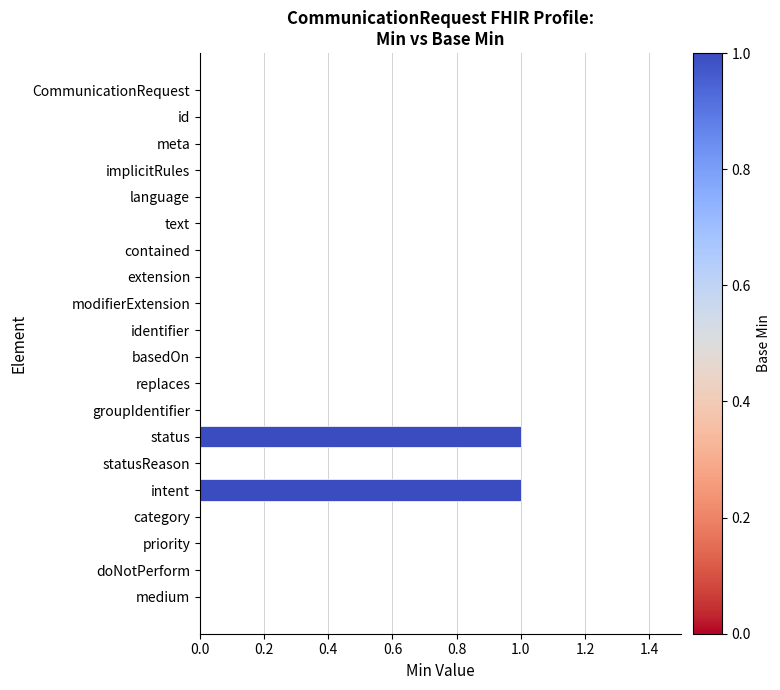

What is the change in value from language to intent?

+1